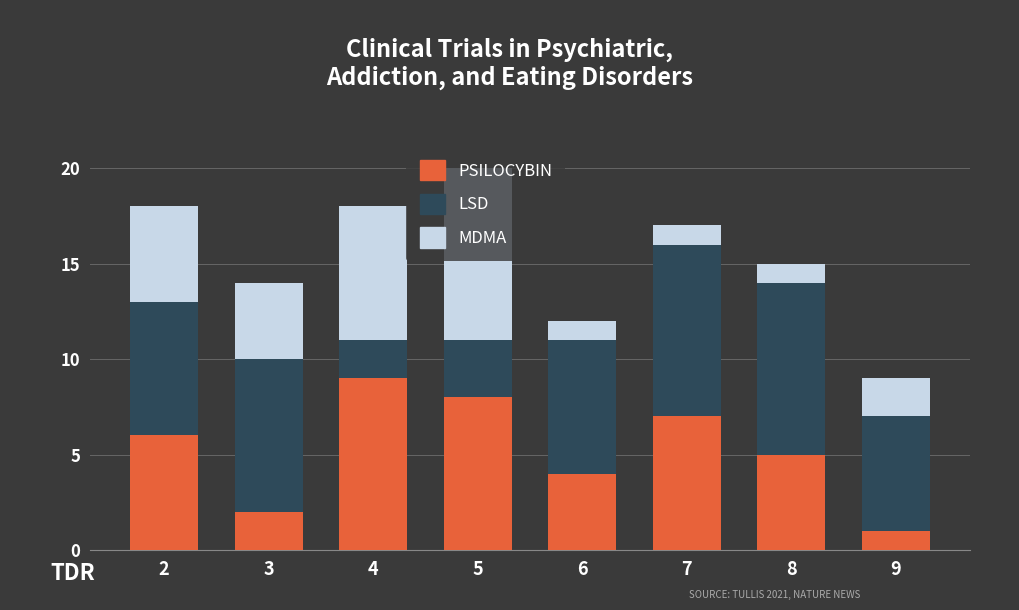

What is the maximum value for PSILOCYBIN?

9